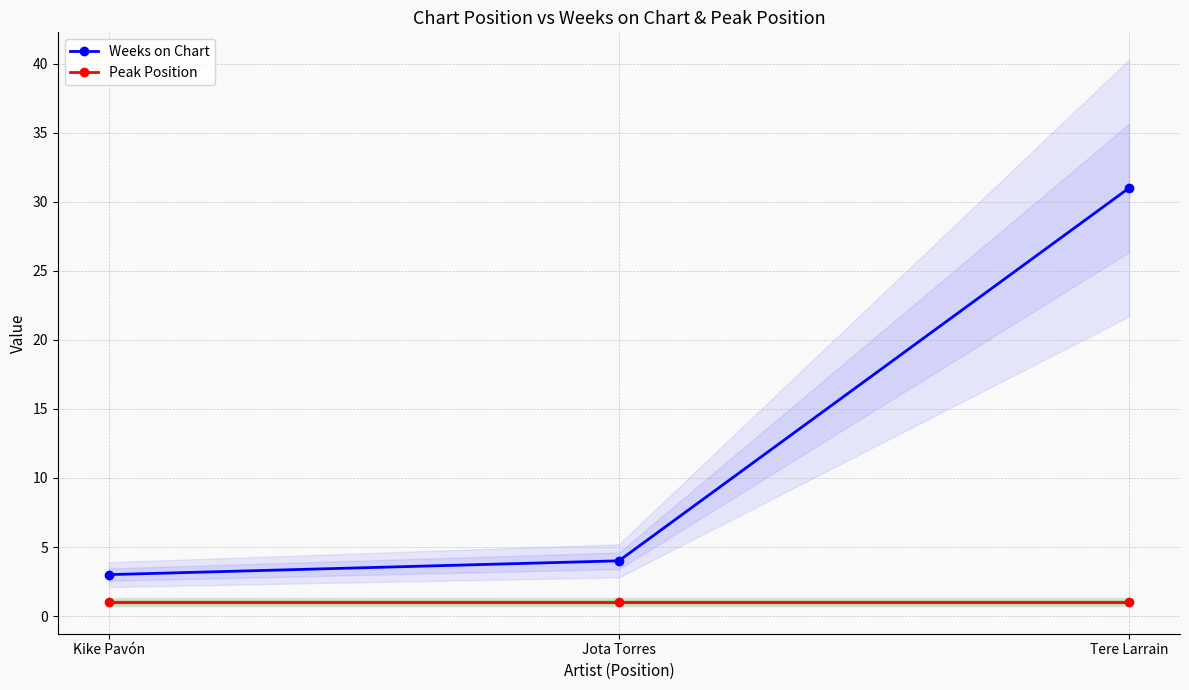

Is this an area chart (filled region under the line)?

No